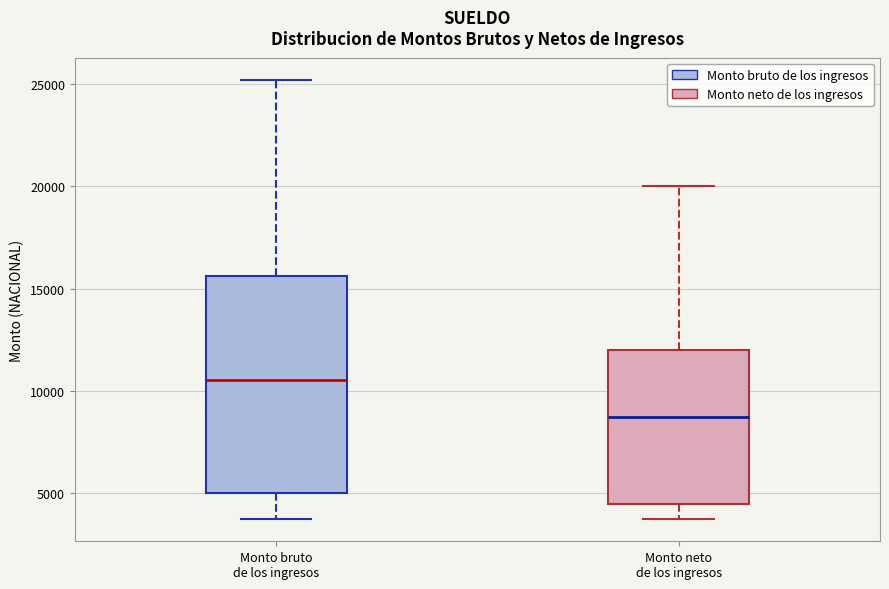

Reading left to right, transcribe this box plot: for each box, give where its median line is, the range the box spans, and where its two whiskers end, as read against the y-axis. The values are not printed on the chart, so give them approximately, as read against the axis.

Monto bruto de los ingresos: median 10500, box 5000 to 15500, whiskers 3500 to 25000
Monto neto de los ingresos: median 9000, box 4500 to 12000, whiskers 3500 to 20000